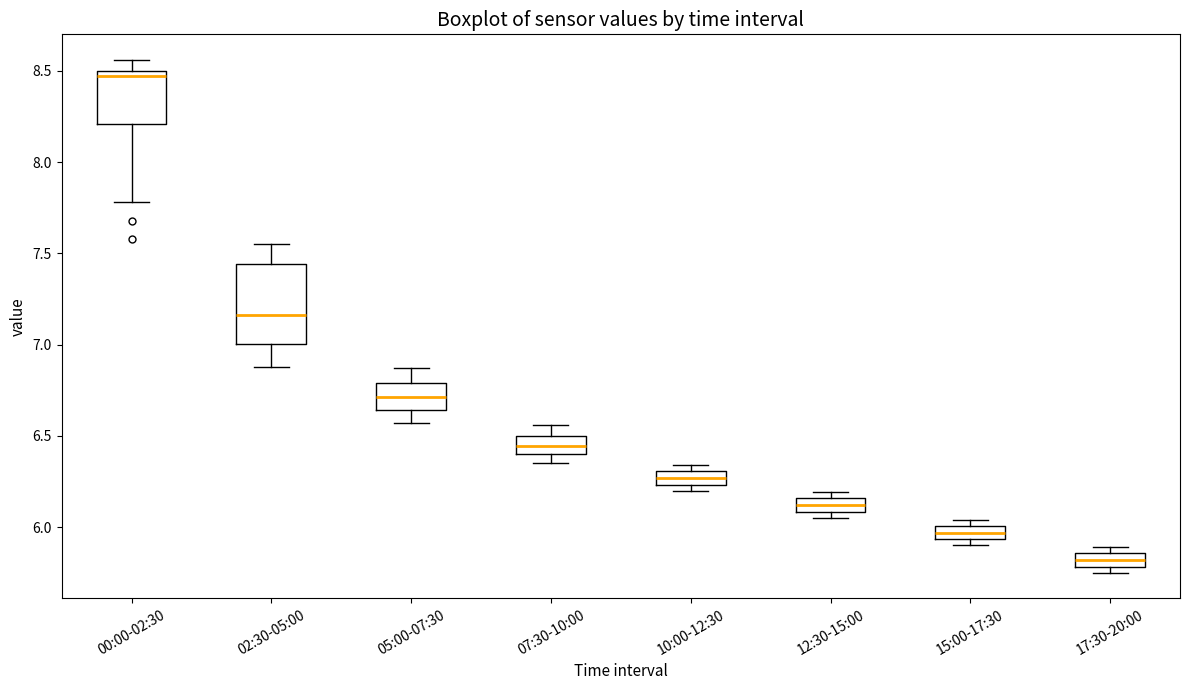

Comparing the boxes themselves (not the whiskers), which one is the tallest?

02:30-05:00